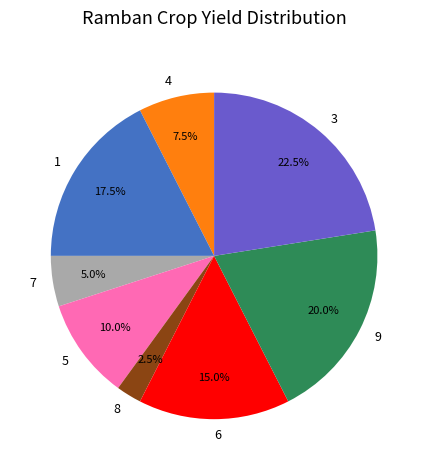

Which has a higher value, 9 or 5?

9